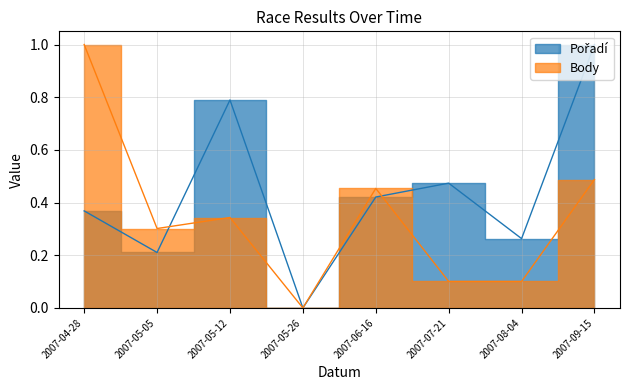

The value of Pořadí at 2007-09-15 is 1.0. True or false?

True